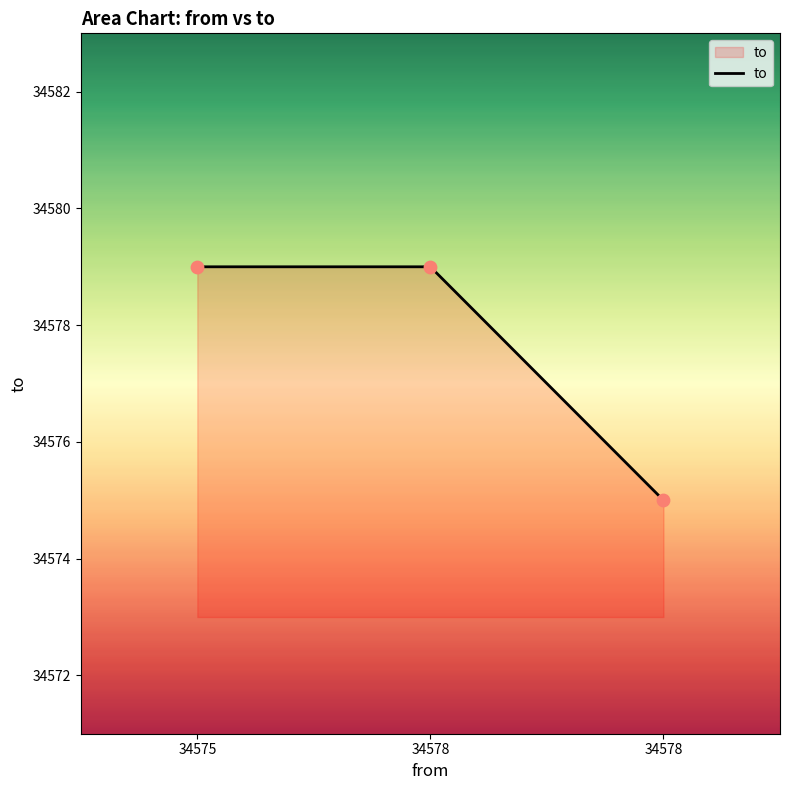

Which has a higher value, 34575 or 34578?

34575